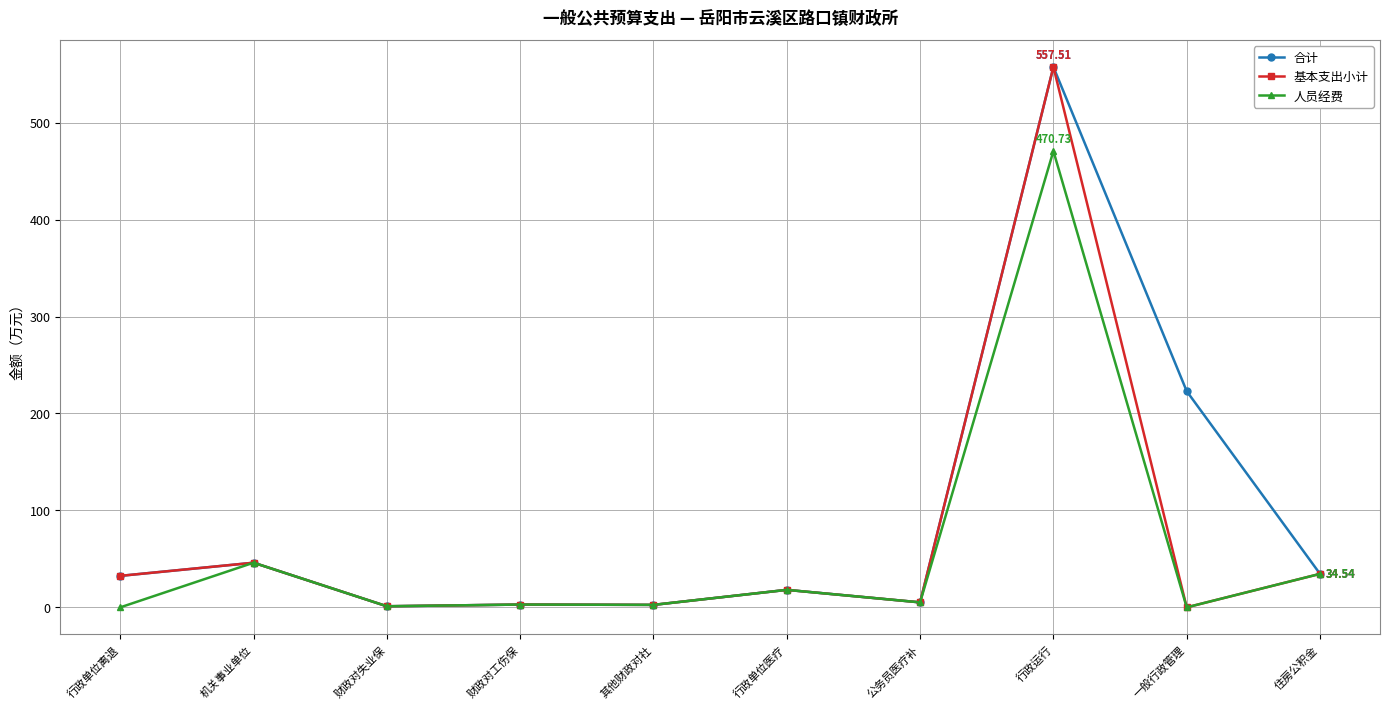

What is the value of the 合计 point at the 10th from the left?

34.5